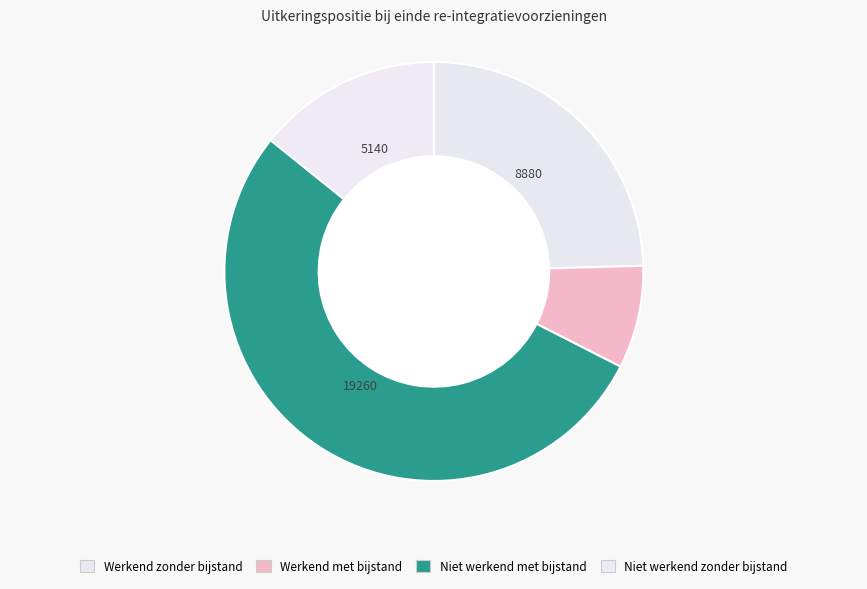

How many segments does this pie chart have?

4